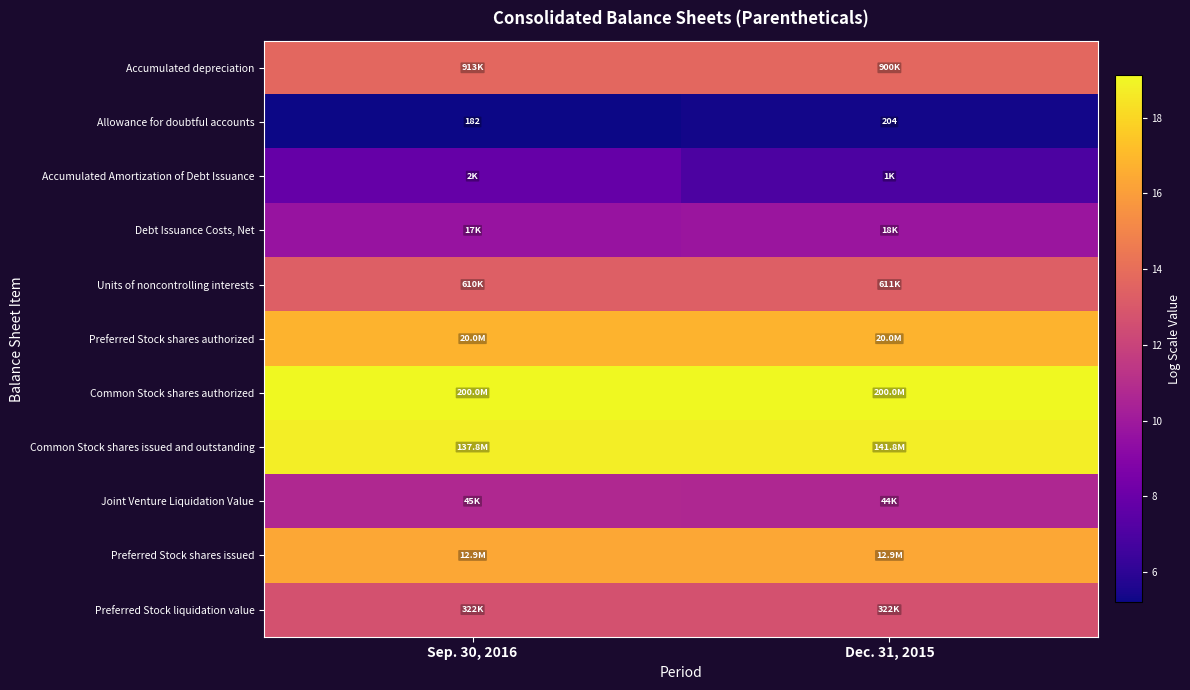

Rank the categories by Common Stock shares authorized value from lowest to highest.

Sep. 30, 2016, Dec. 31, 2015